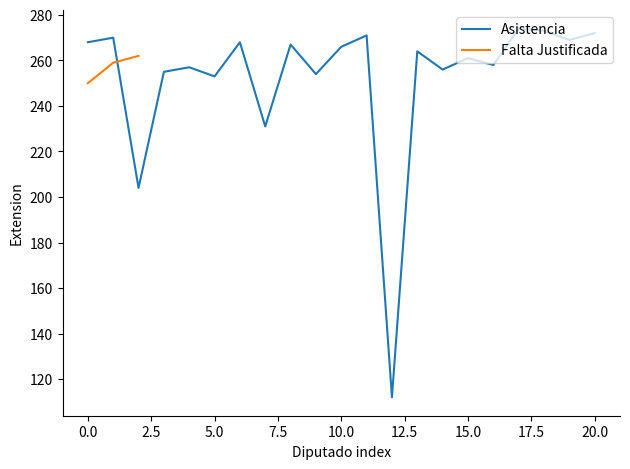

The Asistencia series shows 261 at 15.0. True or false?

True